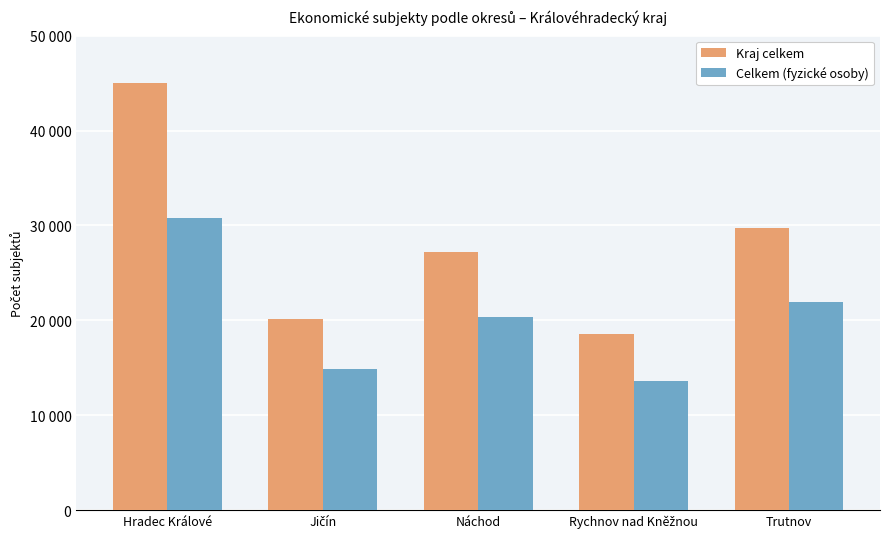

Does the chart contain stacked bars?

No